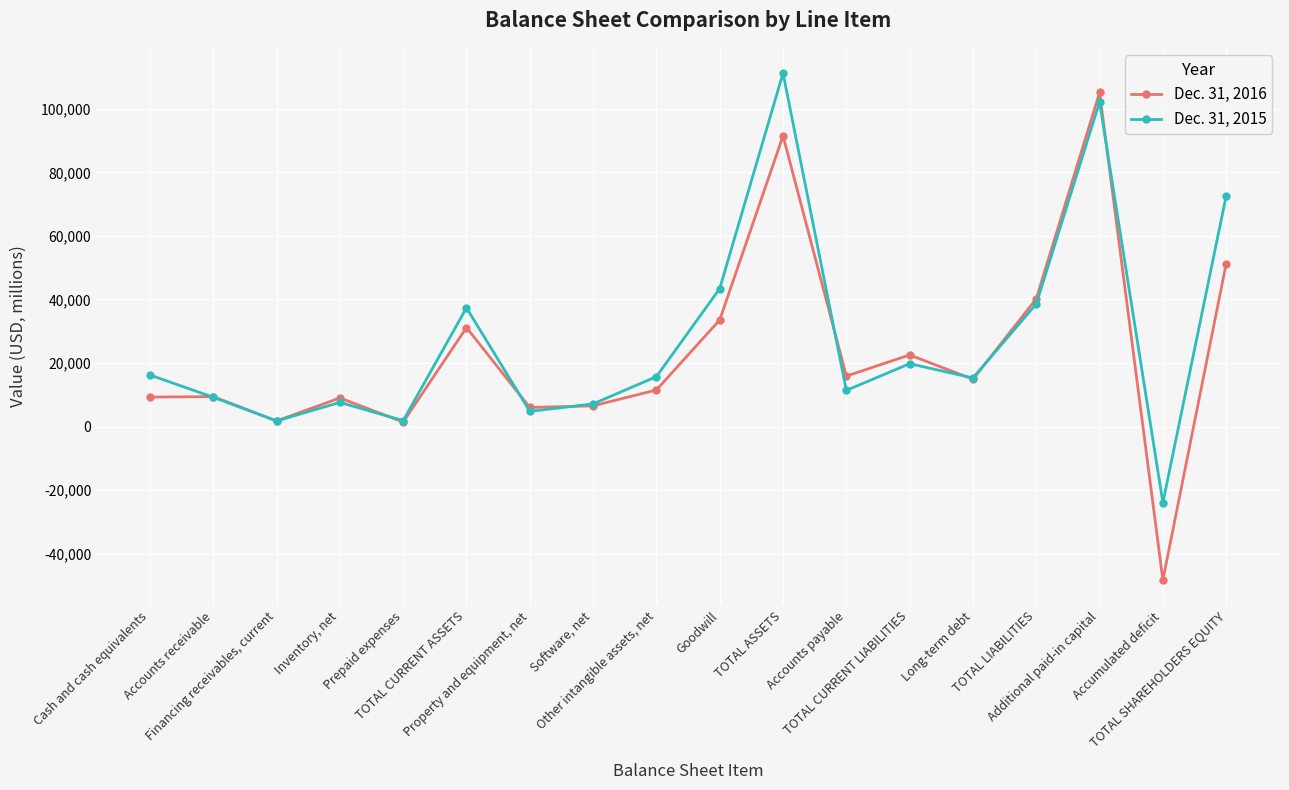

What is the spread (max minus min) of values at Additional paid-in capital?

3004